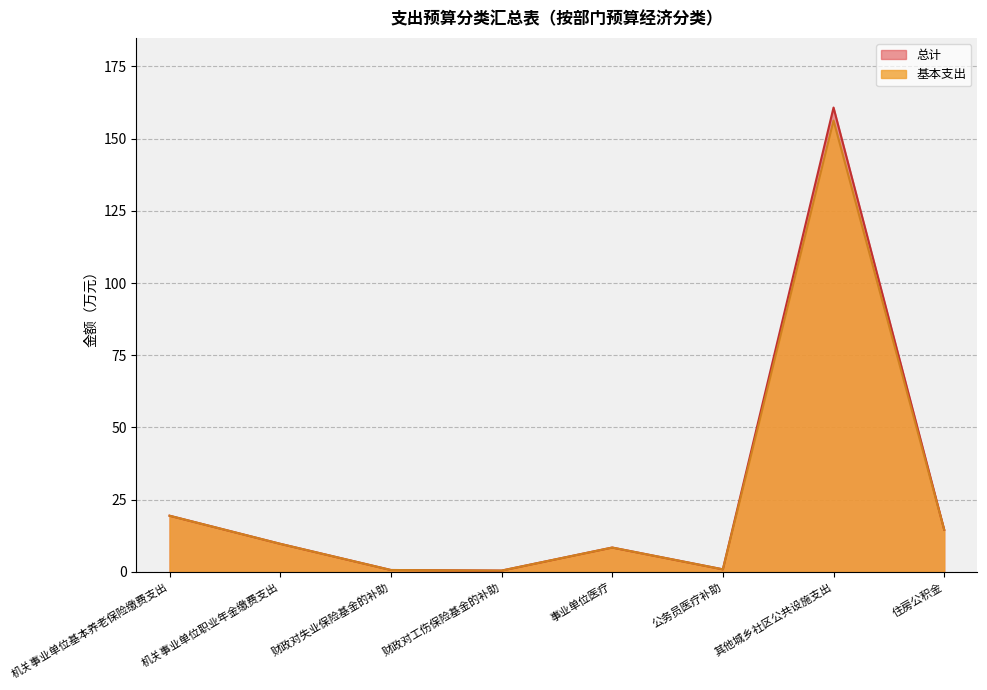

Where does the 总计 series first go above 9?

机关事业单位基本养老保险缴费支出